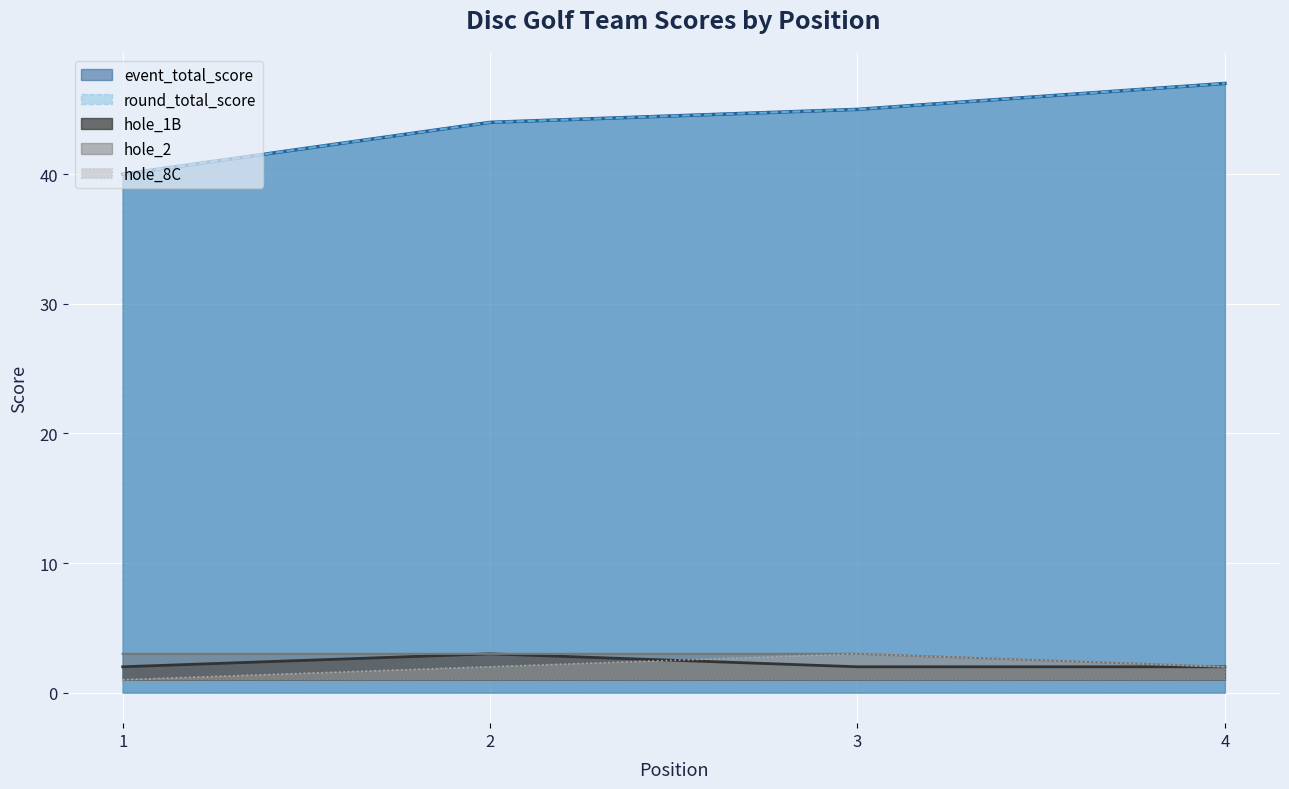

True or false: event_total_score and hole_1B cross at least once.

False